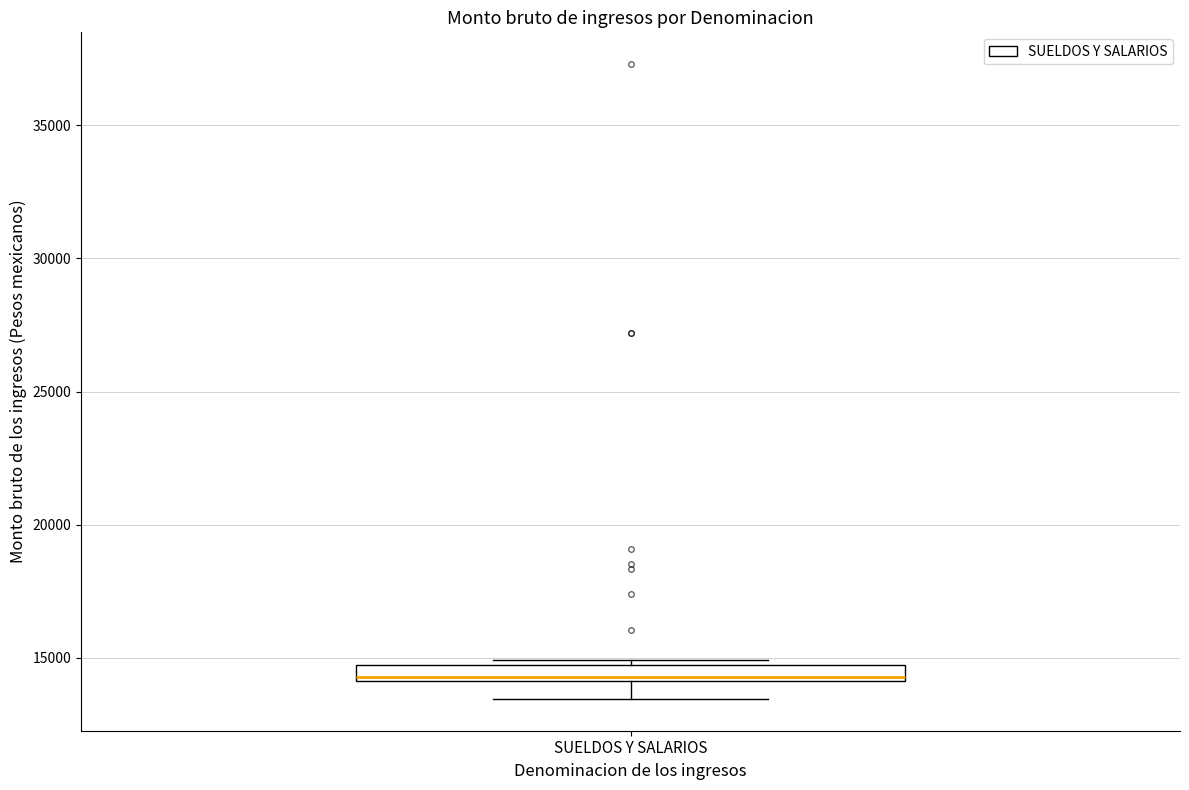

Where is the lower edge of the box for SUELDOS Y SALARIOS on the y-axis? The values are not printed on the chart, so give them approximately, as read against the axis.

14000